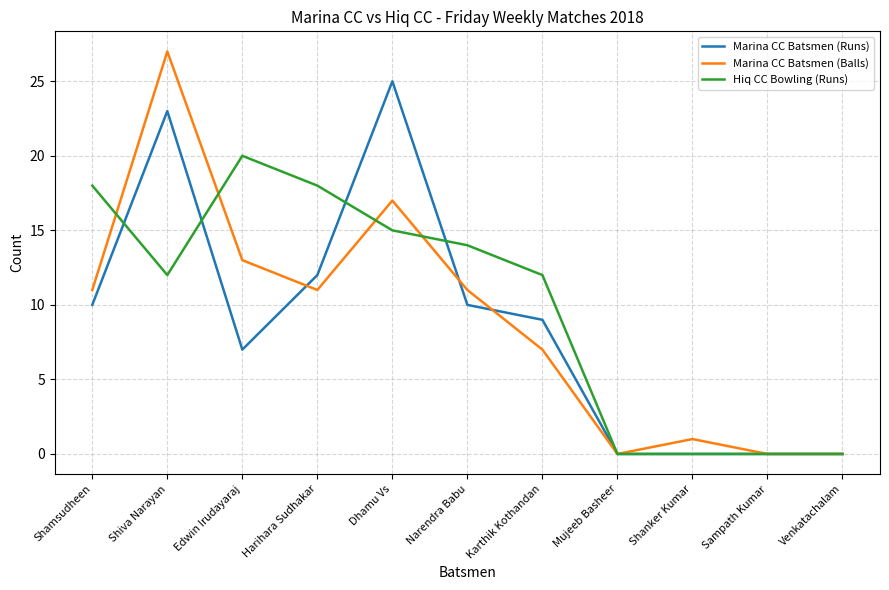

What position from the left is Shamsudheen?

1